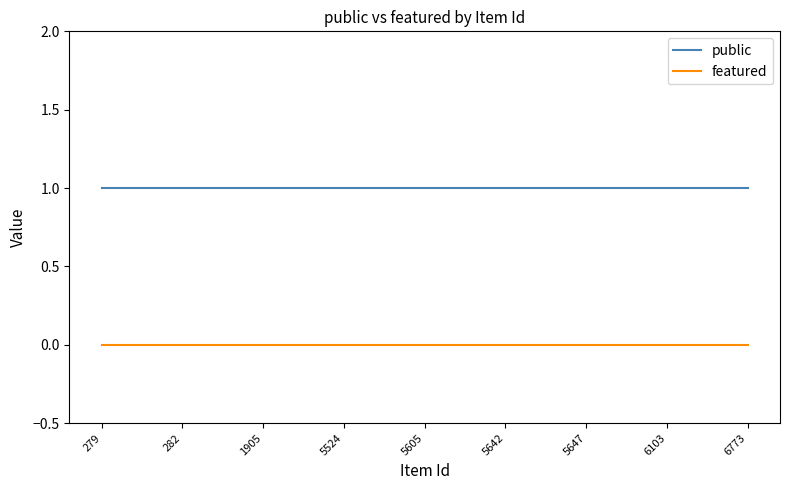

Does the chart have visible grid lines?

No